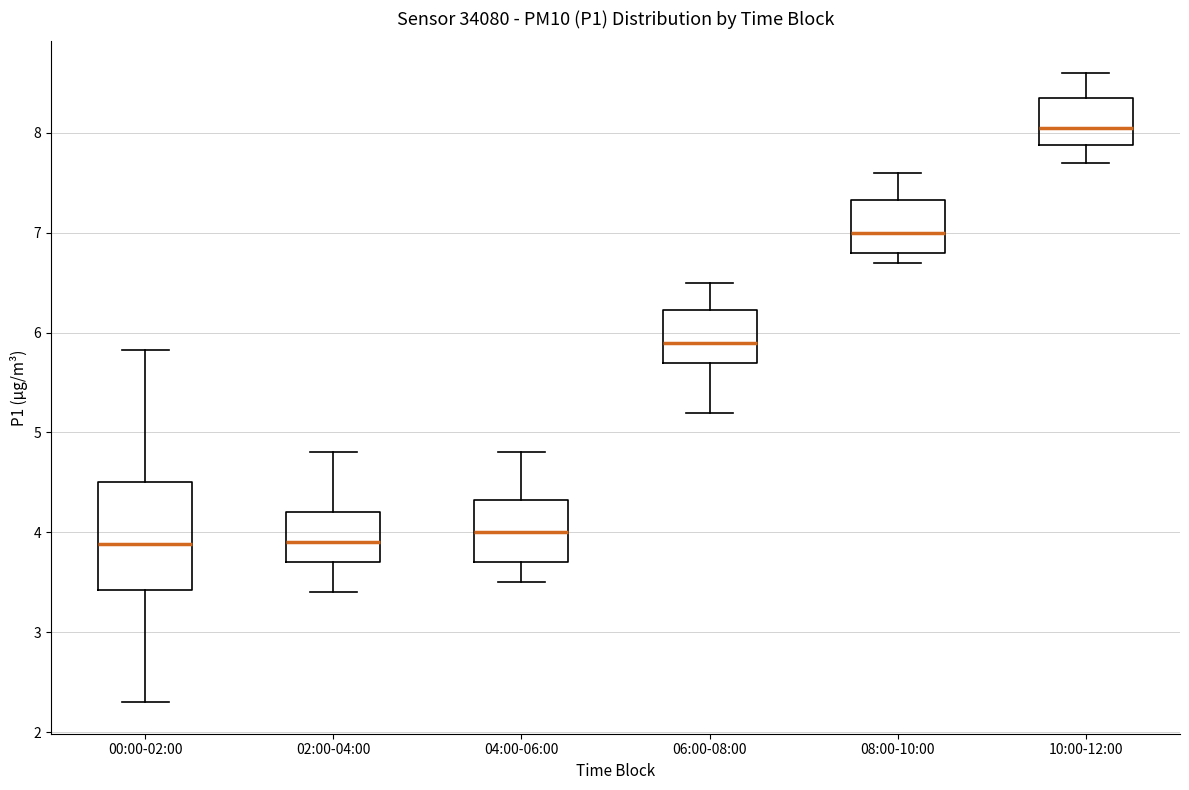

Comparing the boxes themselves (not the whiskers), which one is the tallest?

00:00-02:00